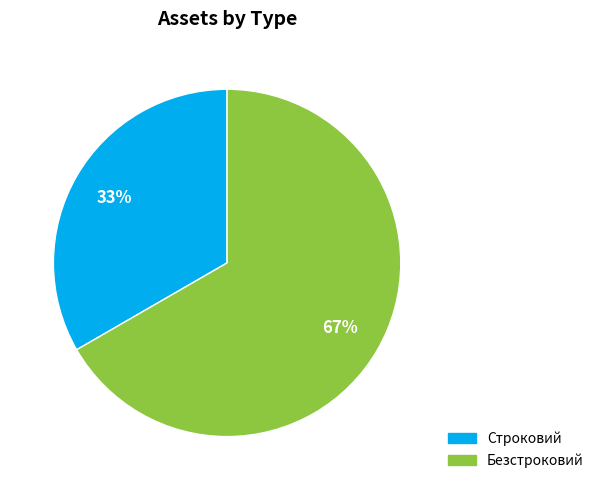

How many slices are in this pie chart?

2